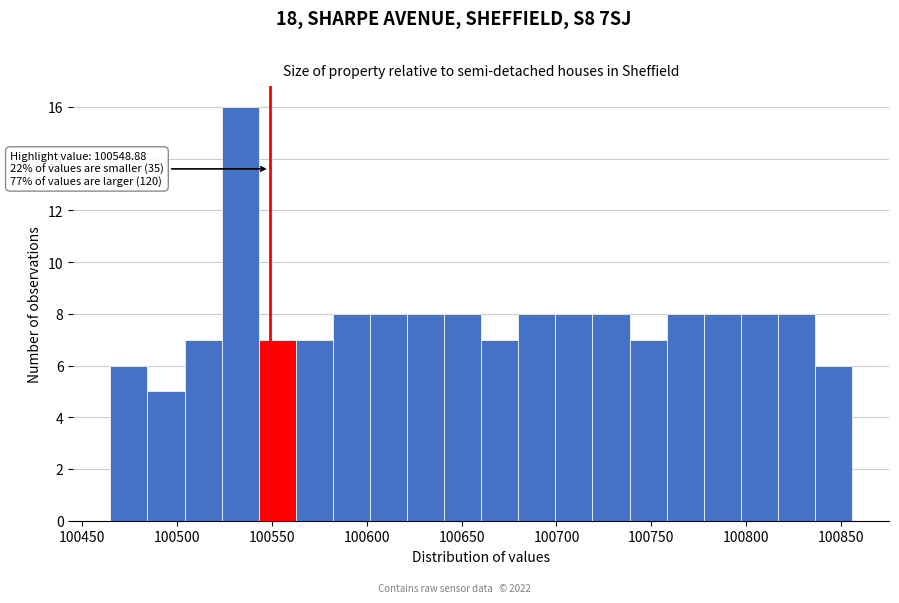

Read against the x-axis, roughly where is the centre of the tallest bar?

100535